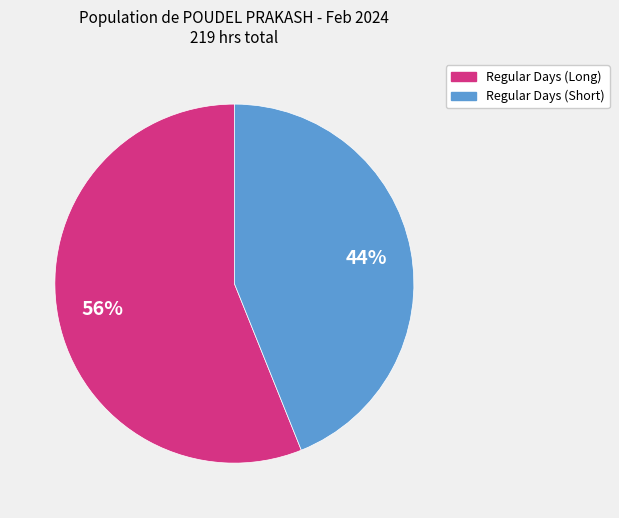

Which has a higher value, Regular Days (Long) or Regular Days (Short)?

Regular Days (Long)